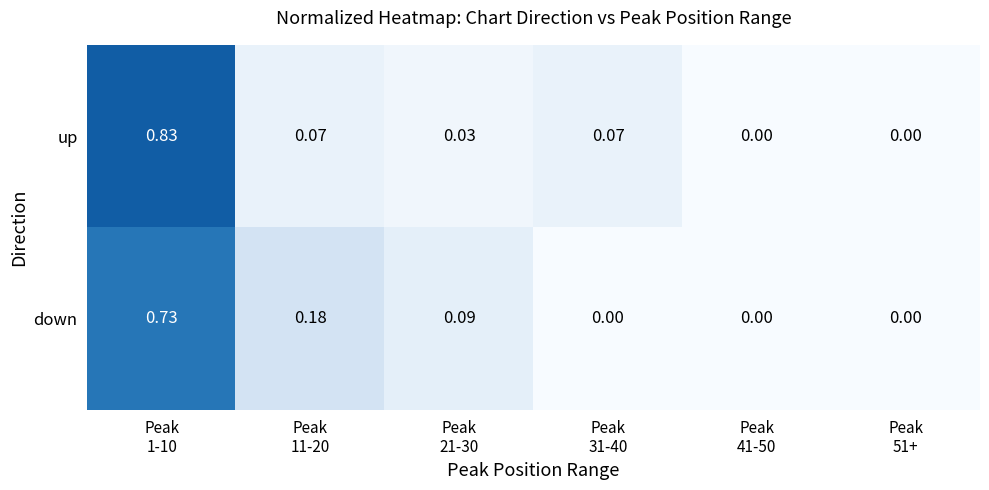

How many positive values does the up series have?

4